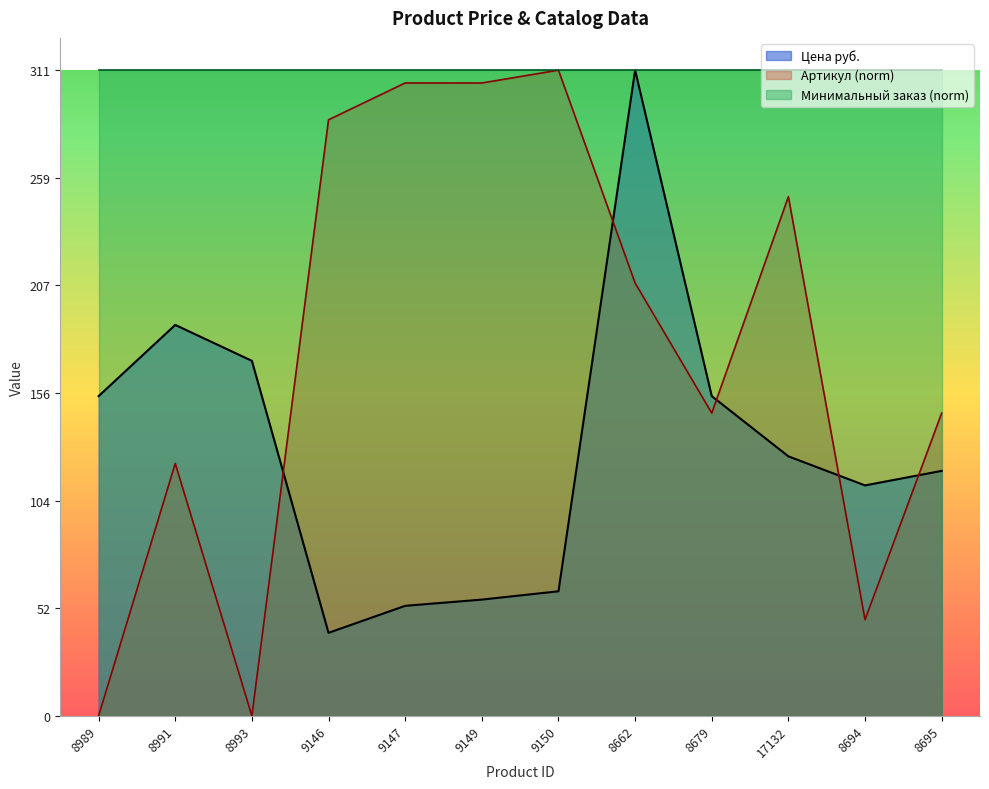

List the series in order of their overall mean, lowest first.

Цена руб., Артикул (norm), Минимальный заказ (norm)